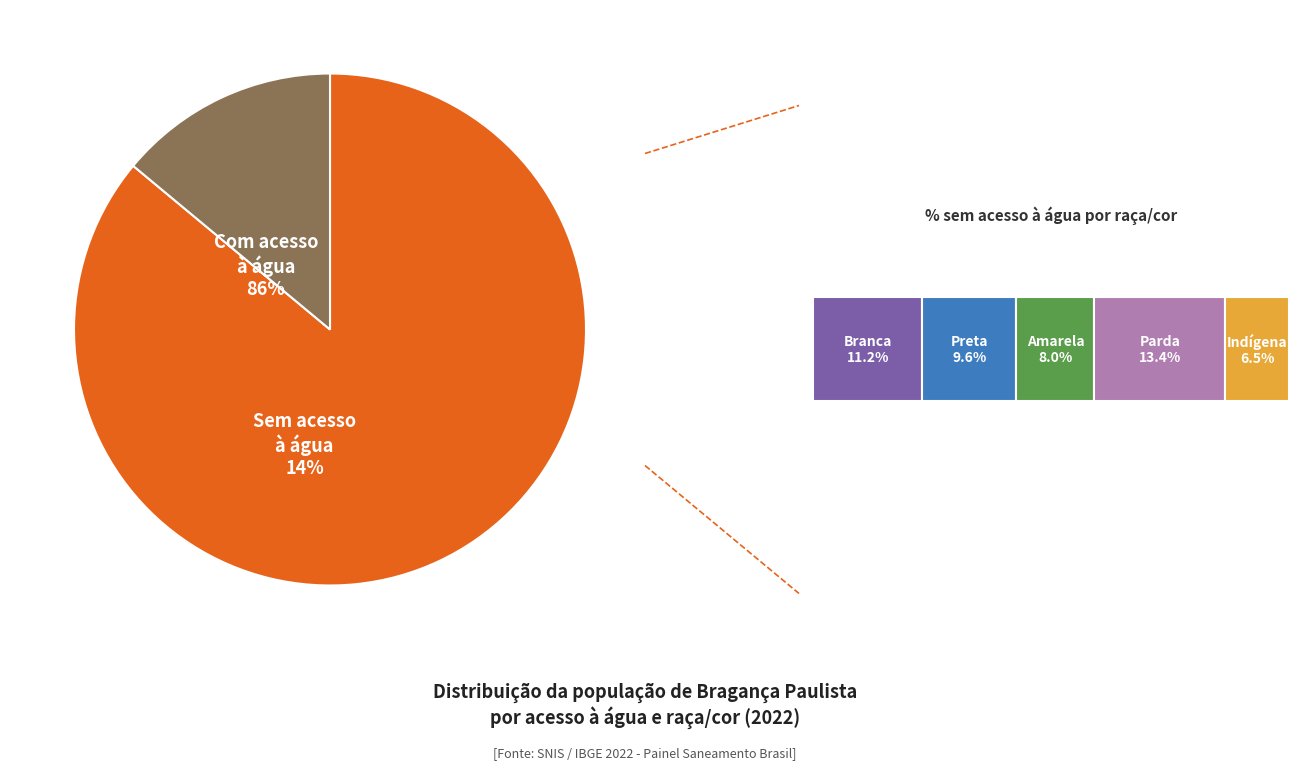

Which has a higher value, População com acesso à água or População sem acesso à água?

População com acesso à água